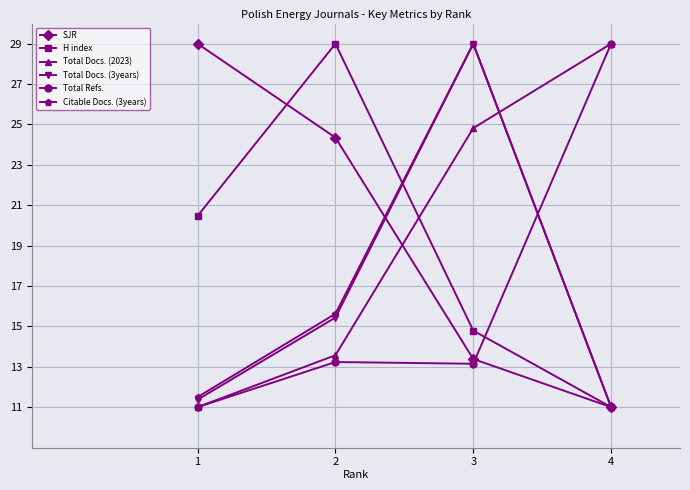

After their last crossing, which series has the higher values: Total Docs. (3years) or Total Docs. (2023)?

Total Docs. (2023)